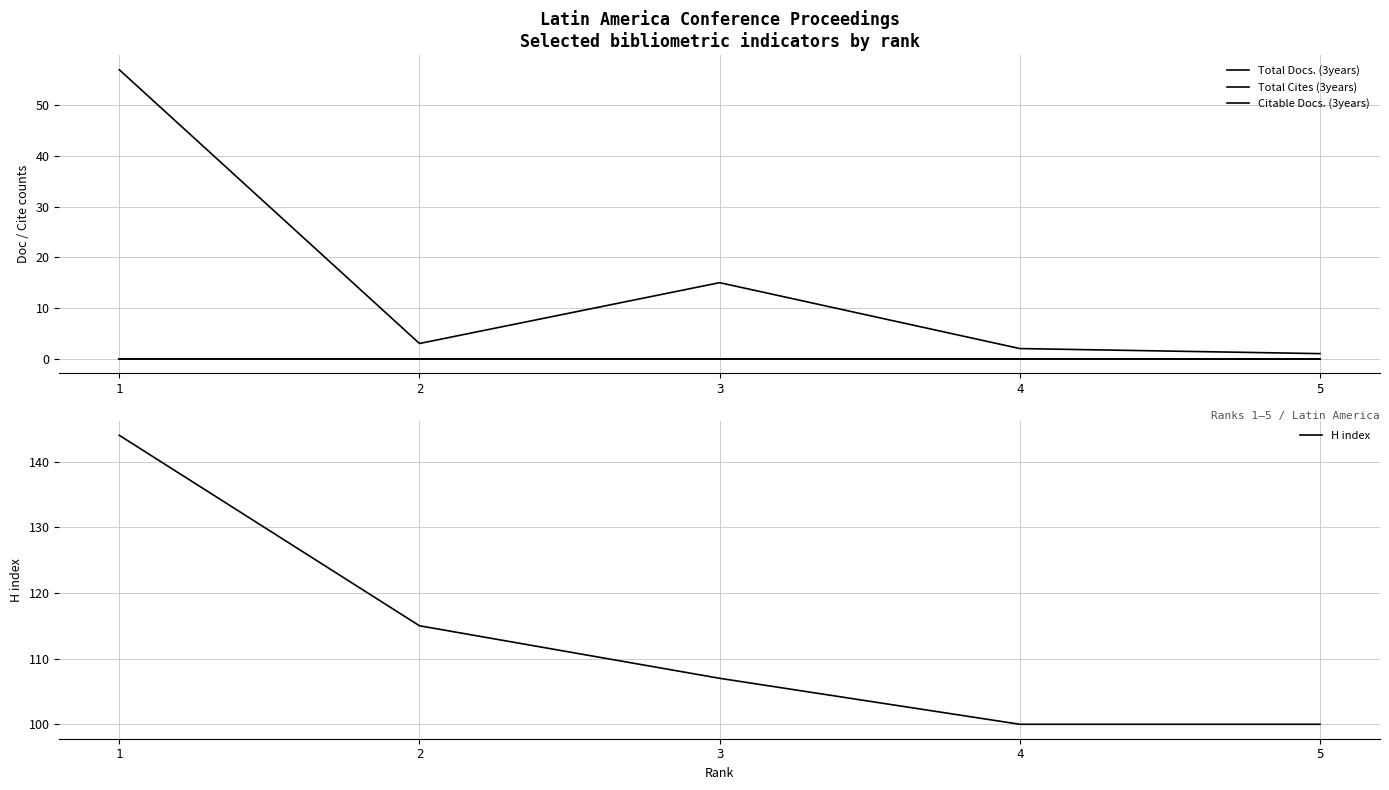

How many distinct data groups are displayed?

4